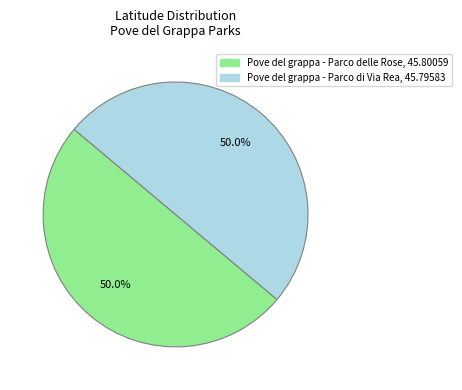

What is the ratio of the value at Pove del grappa - Parco delle Rose to the value at Pove del grappa - Parco di Via Rea?

1.0